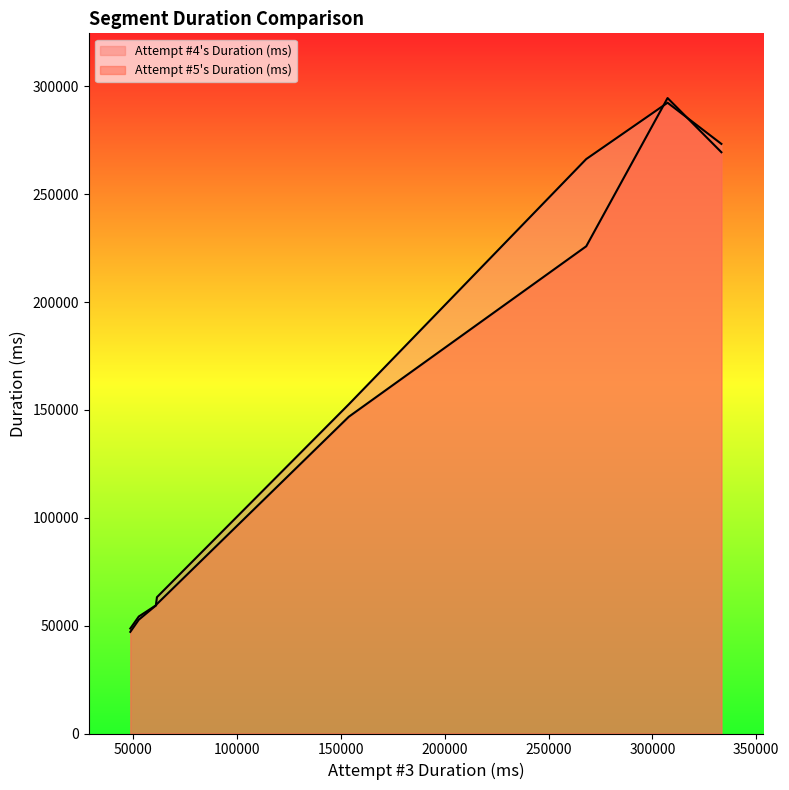

What is the total value across all series at 3?

542884